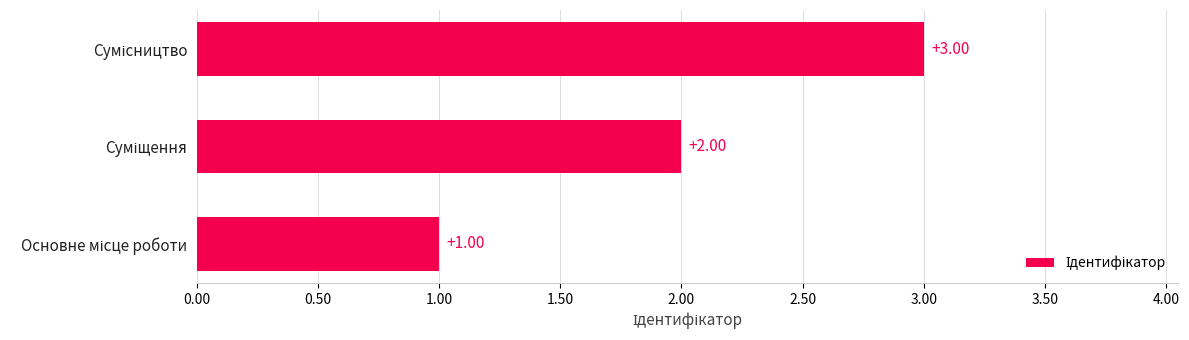

What is the sum of all values?

6